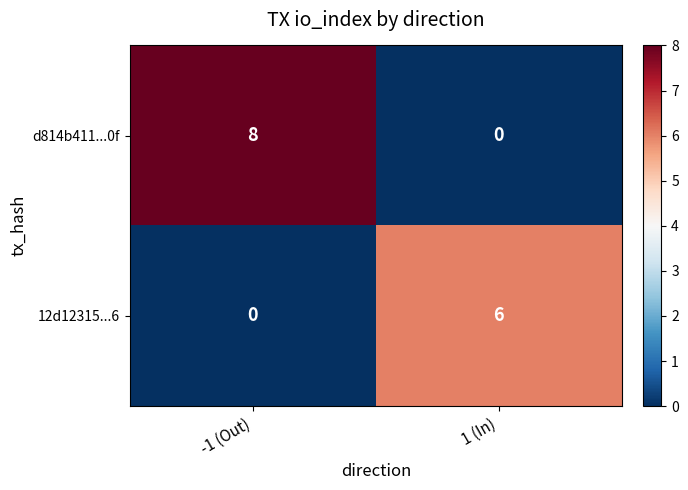

Reading left to right, list all the values displayed in this chart.

d814b411...0f: -1 (Out)=8	1 (In)=0
12d12315...6: -1 (Out)=0	1 (In)=6